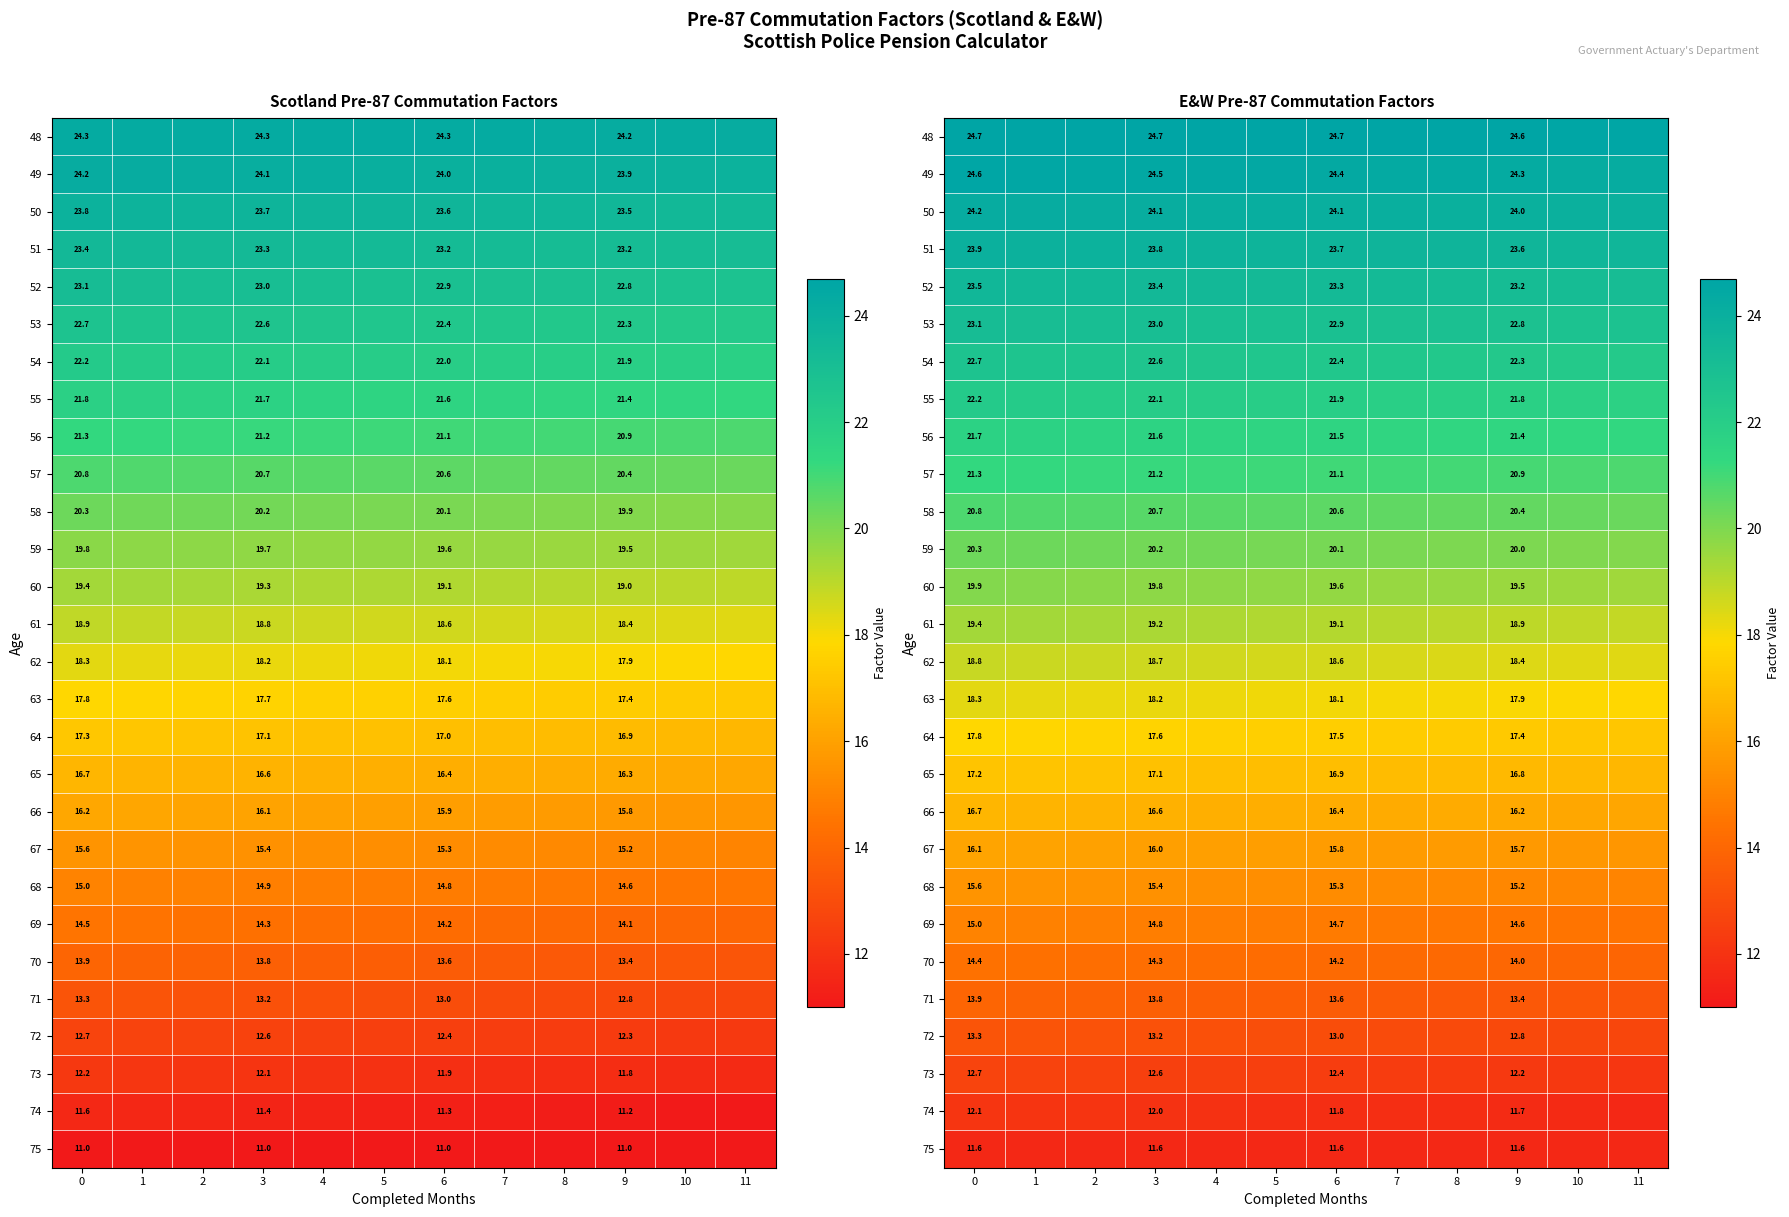

The 74 series shows 4.6 at 11. True or false?

False